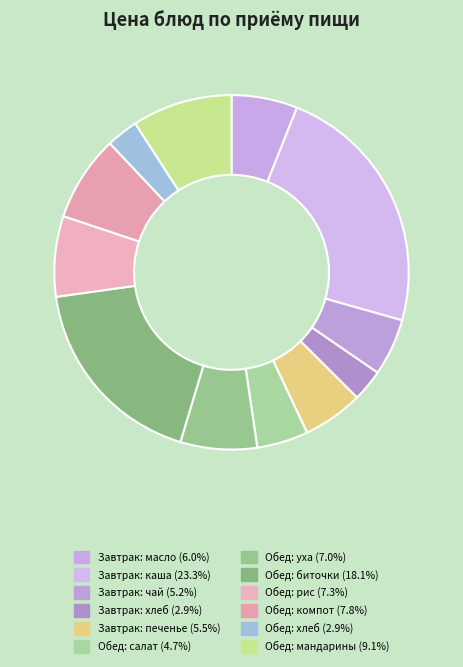

How many segments does this pie chart have?

12